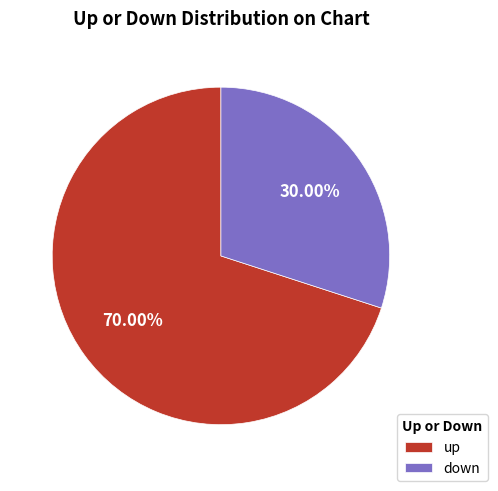

To the nearest percent, what is the difference between the largest and smallest slice percentages?

40%